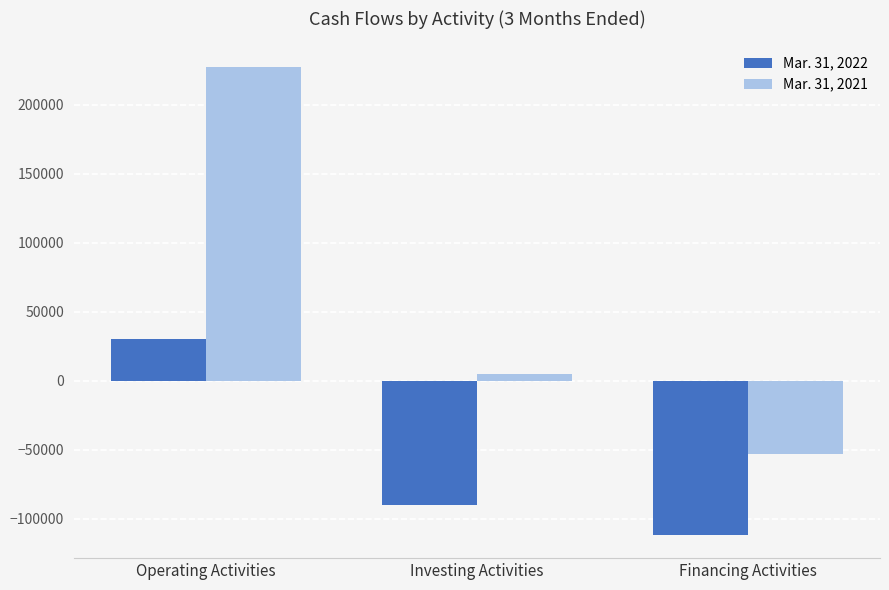

Which series has the widest spread of values?

Mar. 31, 2021